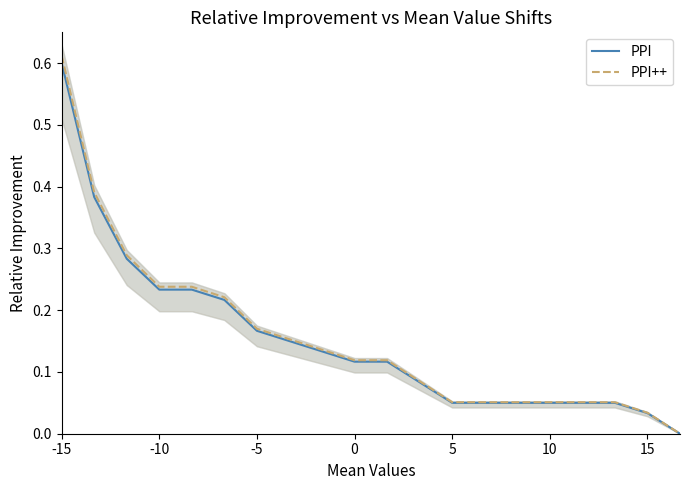

The value of PPI++ at 10 is 0.0. True or false?

False